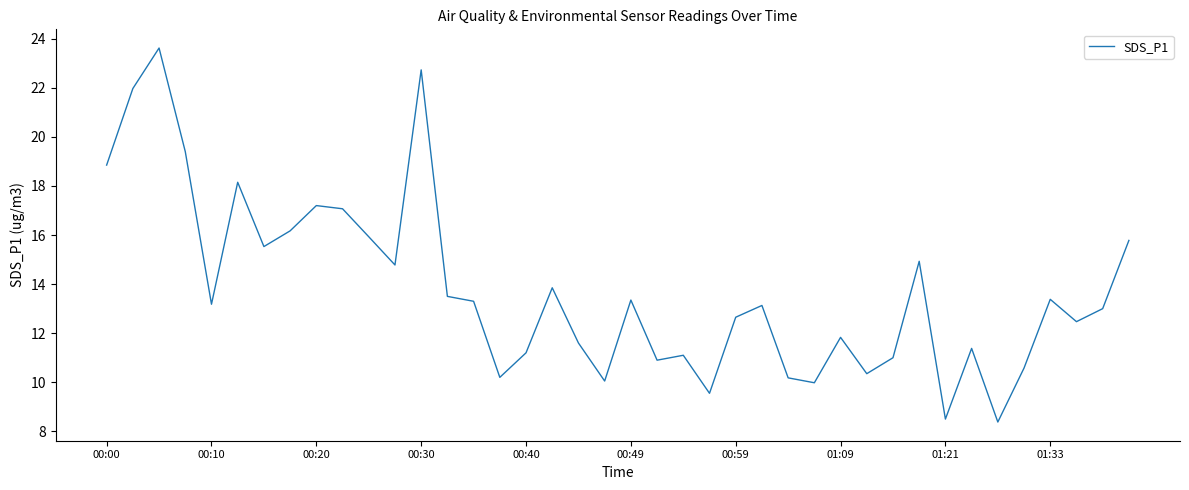

What is the minimum value shown in the chart?

8.4